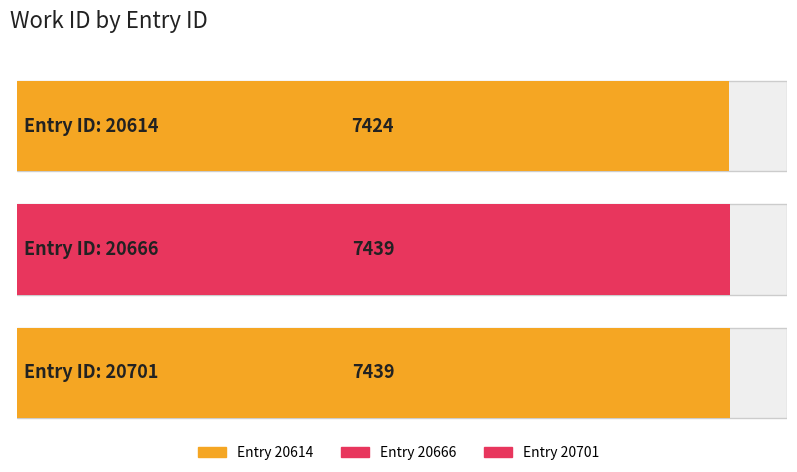

Which category has the highest value across all series?

20666